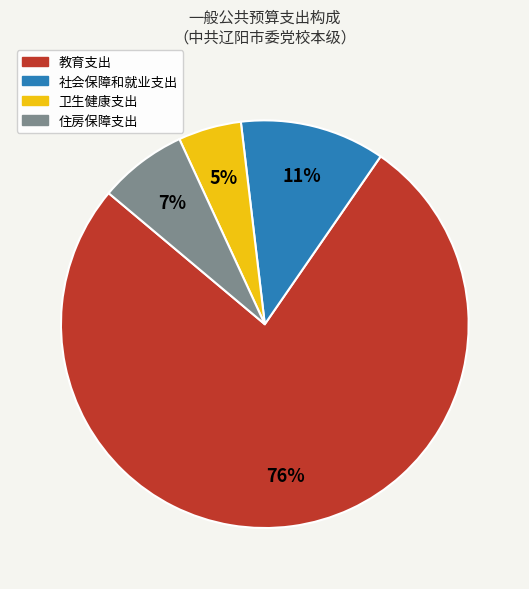

Which slice is the smallest?

卫生健康支出